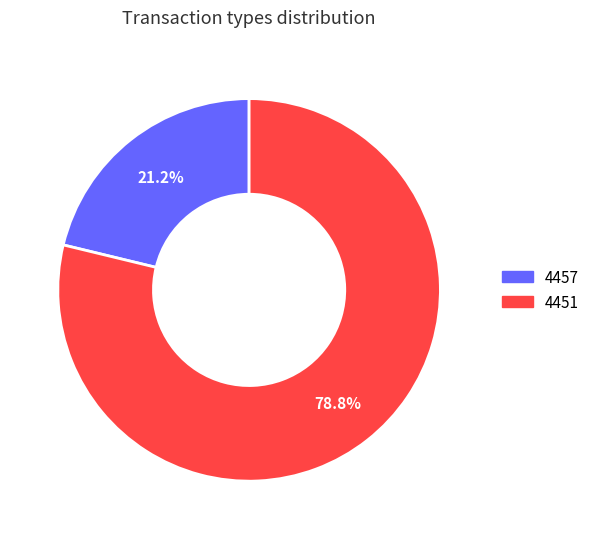

Between 4451 and 4457, which is larger?

4451